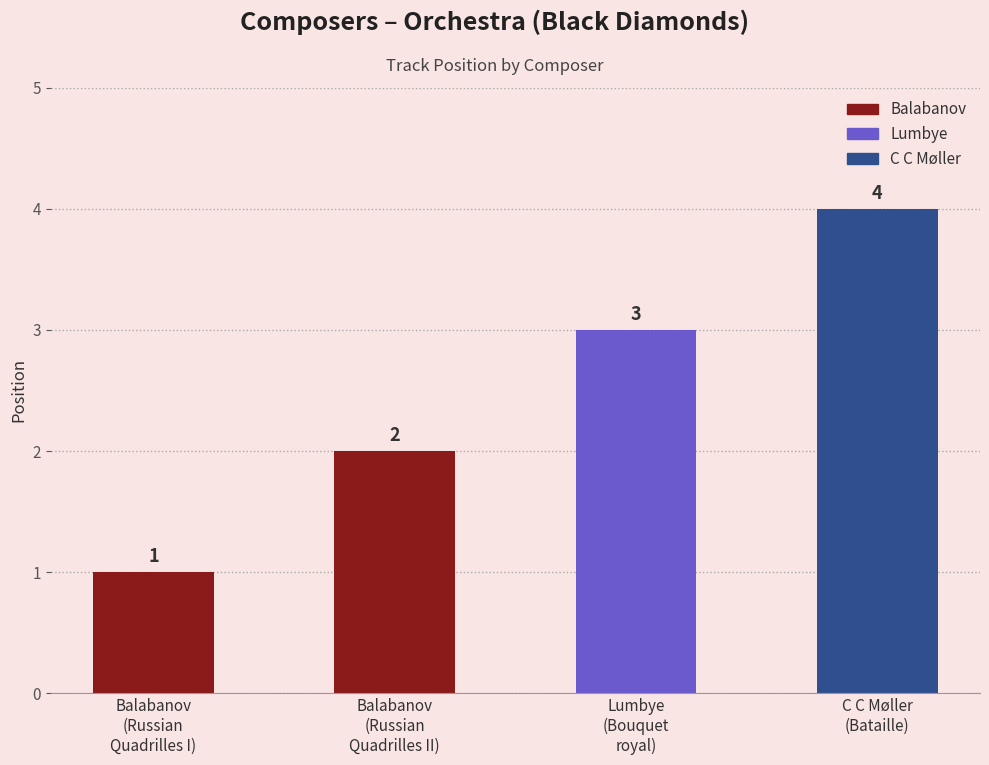

What is the smallest value displayed?

1